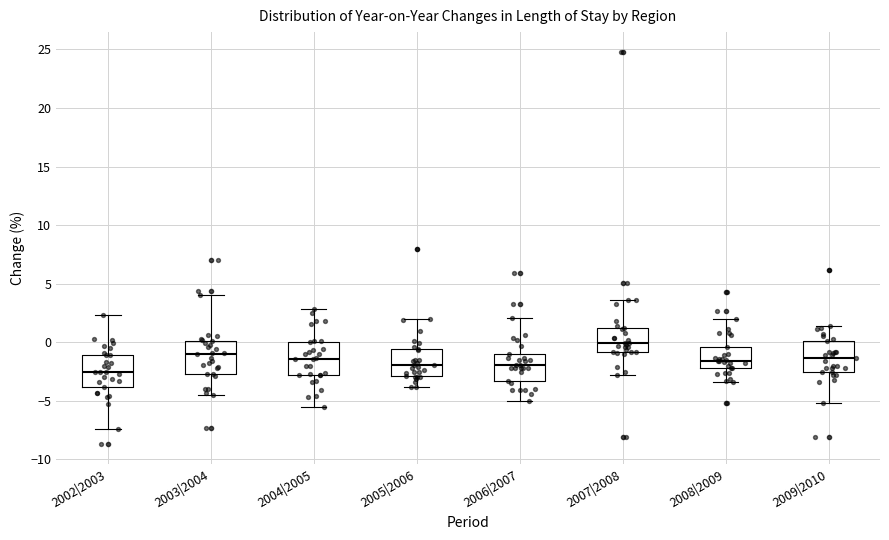

Where does the lower whisker of the box for 2007|2008 end on the y-axis? The values are not printed on the chart, so give them approximately, as read against the axis.

-3.0